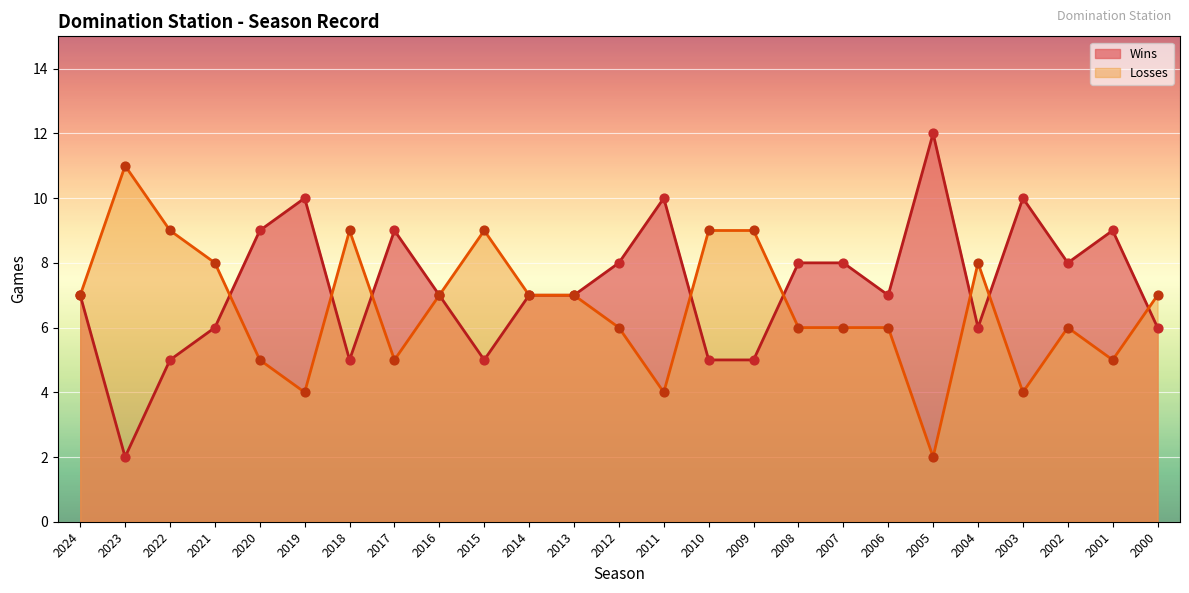

Is the value of Wins at 2003 greater than the value of Losses at 2023?

No